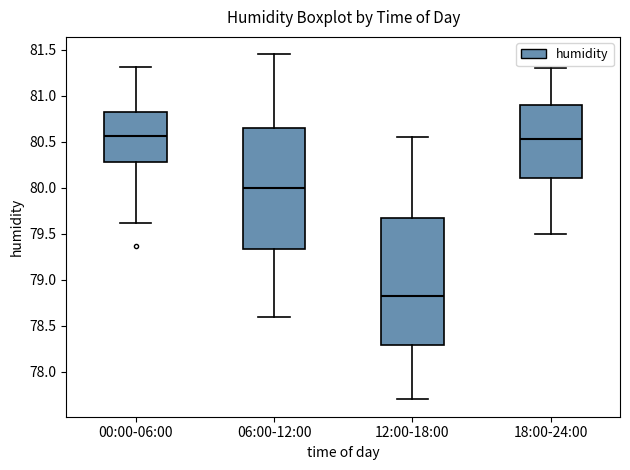

Reading left to right, transcribe this box plot: for each box, give where its median line is, the range the box spans, and where its two whiskers end, as read against the y-axis. The values are not printed on the chart, so give them approximately, as read against the axis.

00:00-06:00: median 80.55, box 80.30 to 80.80, whiskers 79.60 to 81.30
06:00-12:00: median 80.00, box 79.35 to 80.65, whiskers 78.60 to 81.45
12:00-18:00: median 78.85, box 78.30 to 79.70, whiskers 77.70 to 80.55
18:00-24:00: median 80.55, box 80.10 to 80.90, whiskers 79.50 to 81.30